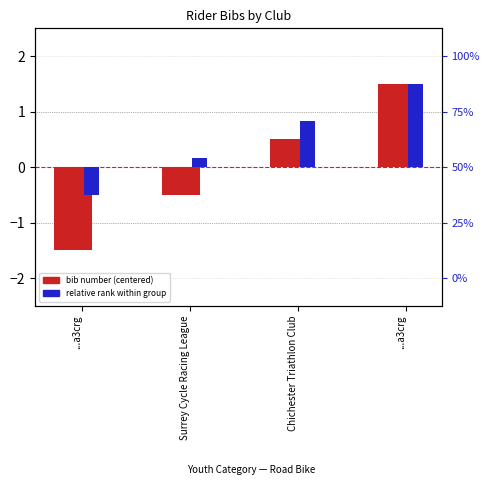

What are all the series names shown in the legend?

bib number (centered), relative rank within group